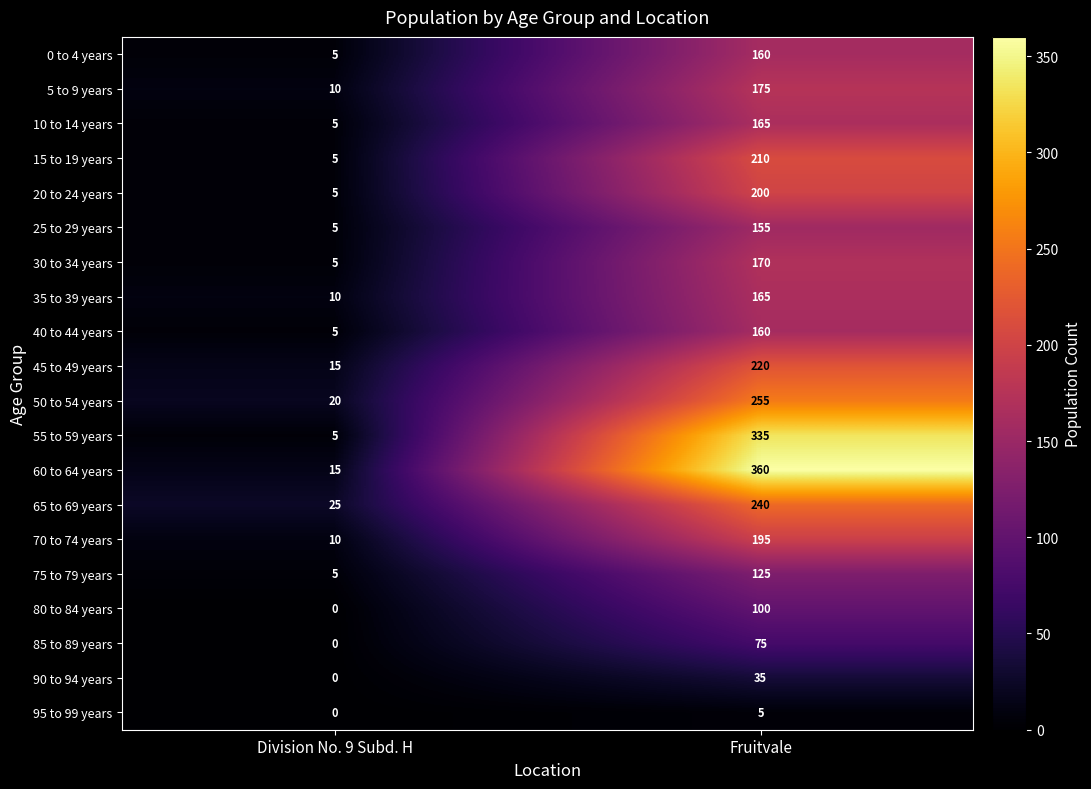

List the labels in order of 80 to 84 years value, smallest first.

Division No. 9 Subd. H, Fruitvale